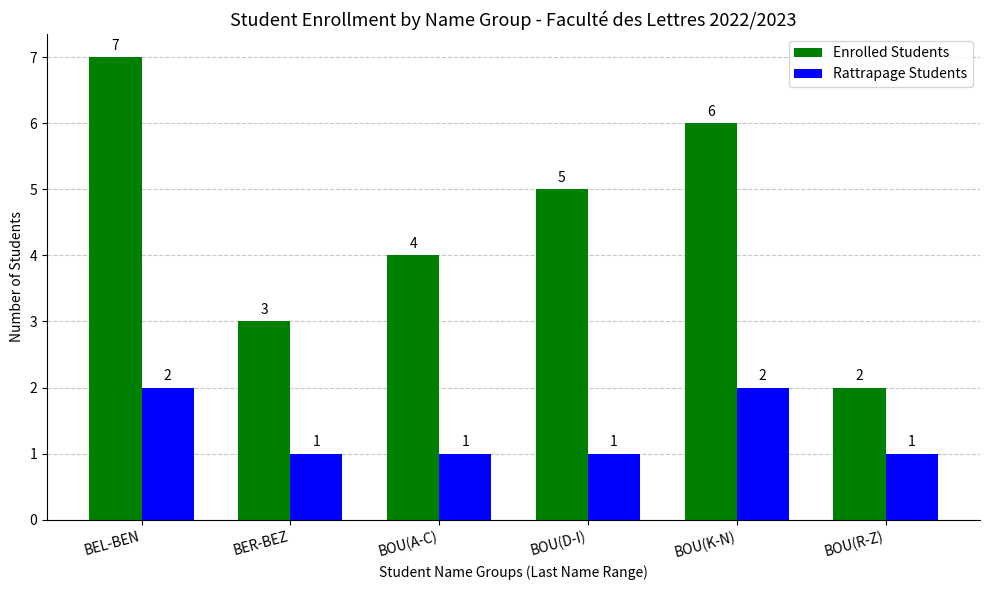

Which series has the largest range (max minus min)?

Enrolled Students